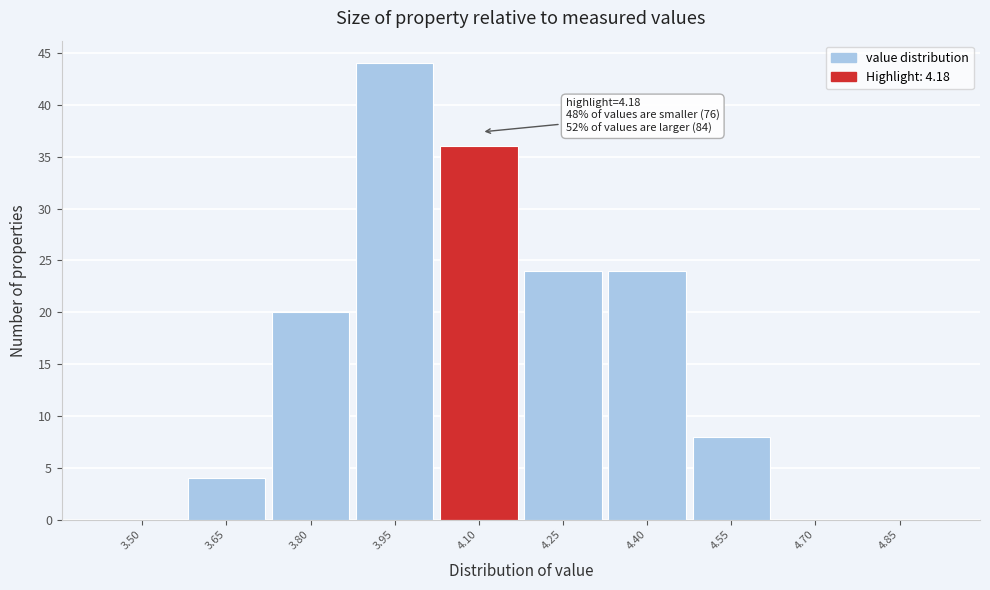

The value at 3.95 is 44. True or false?

True